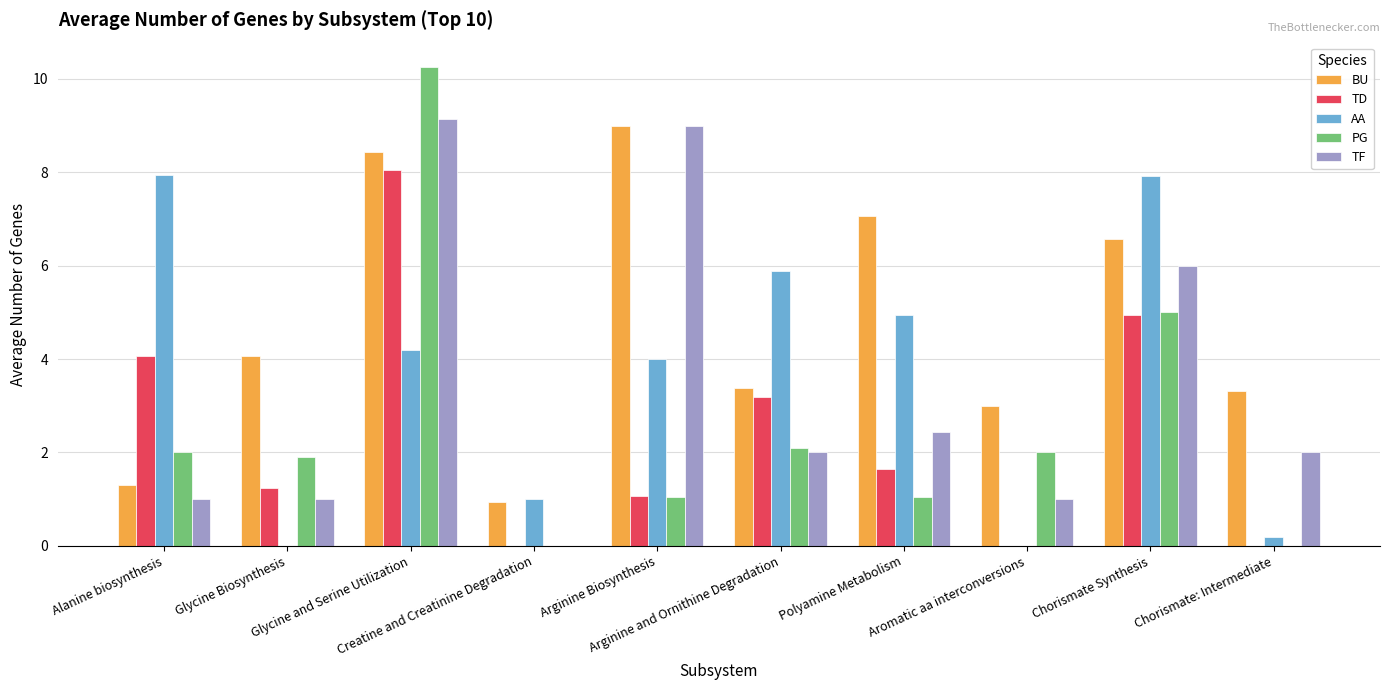

What is the highest value of the PG series?

10.3